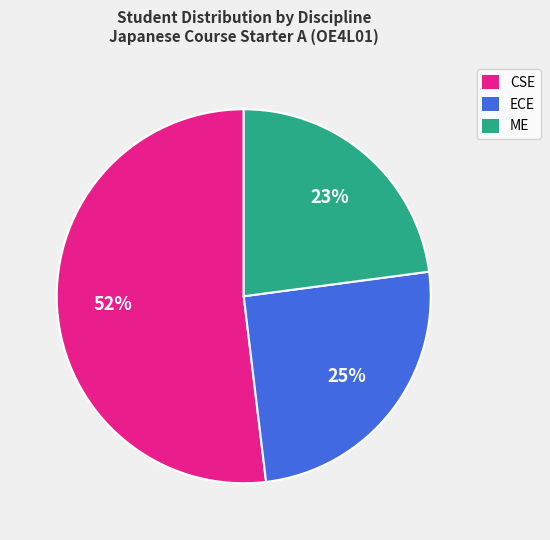

Does any single category account for the majority?

Yes